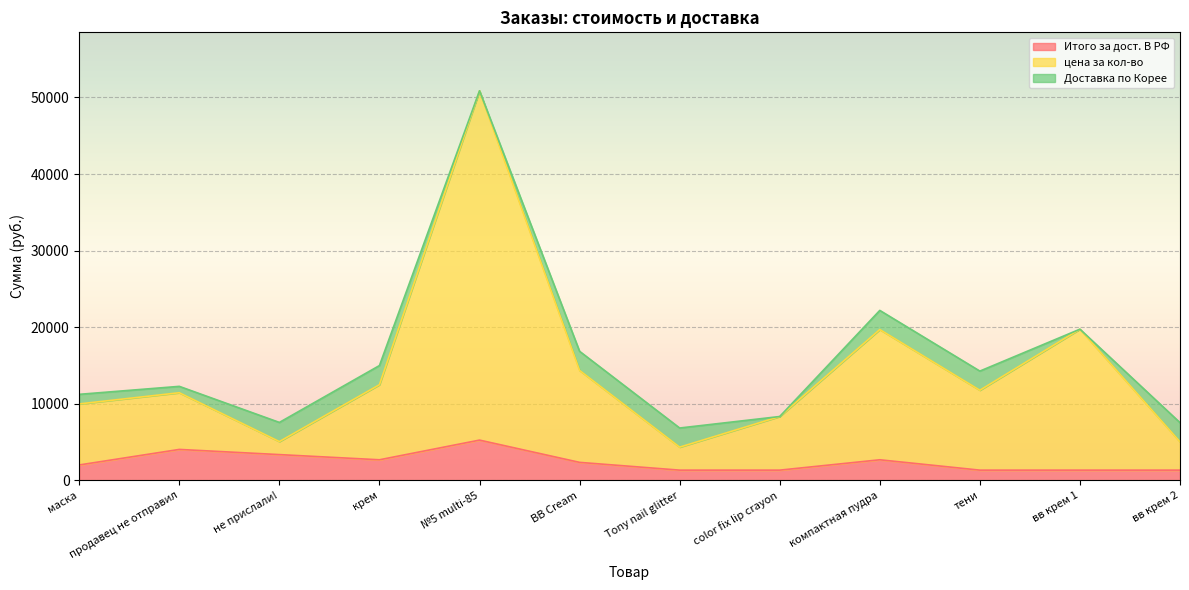

Is it true that Итого за дост. В РФ equals 2704.0 at крем?

True